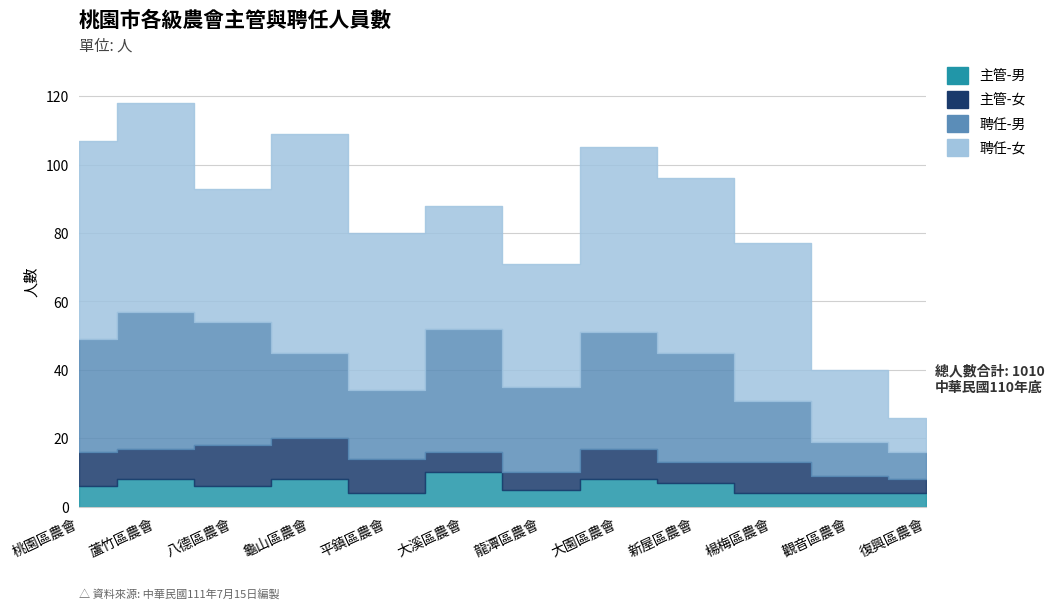

The value of 聘任-男 at 復興區農會 is 8. True or false?

True